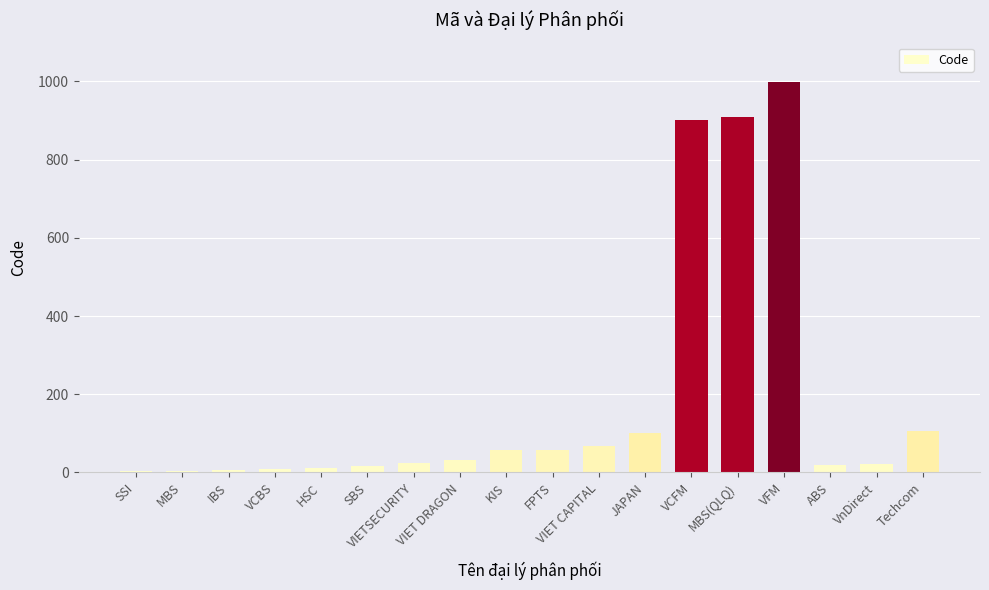

True or false: the data shows 68 at VIET CAPITAL.

True